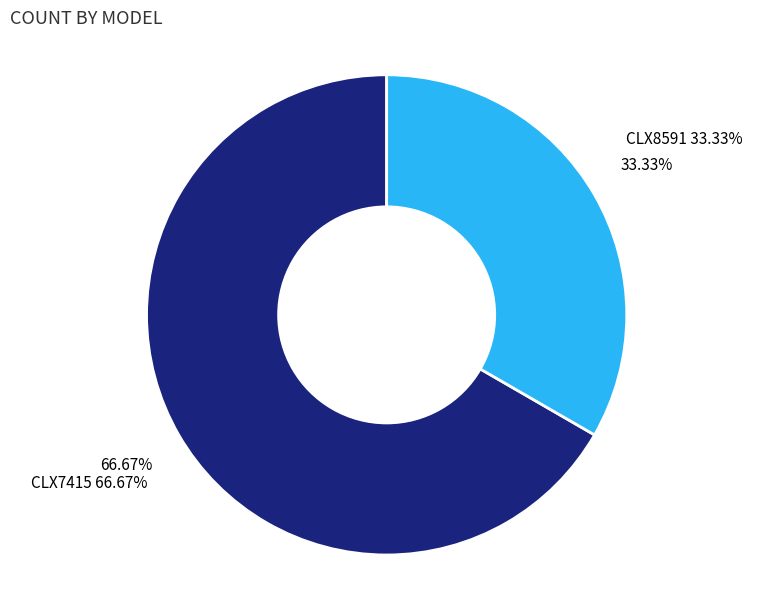

Is there a majority slice in this chart?

Yes